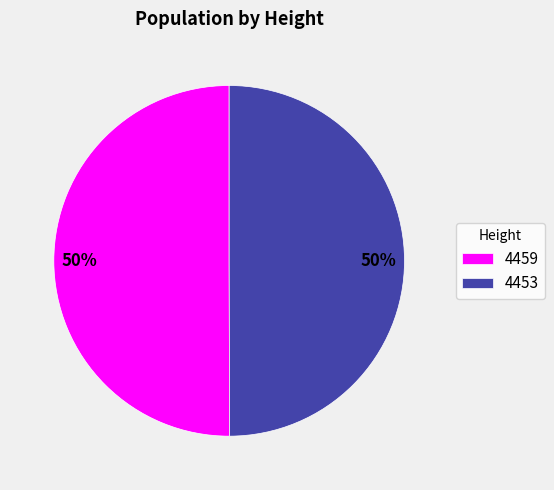

What is the ratio of the value at 4459 to the value at 4453?

1.0